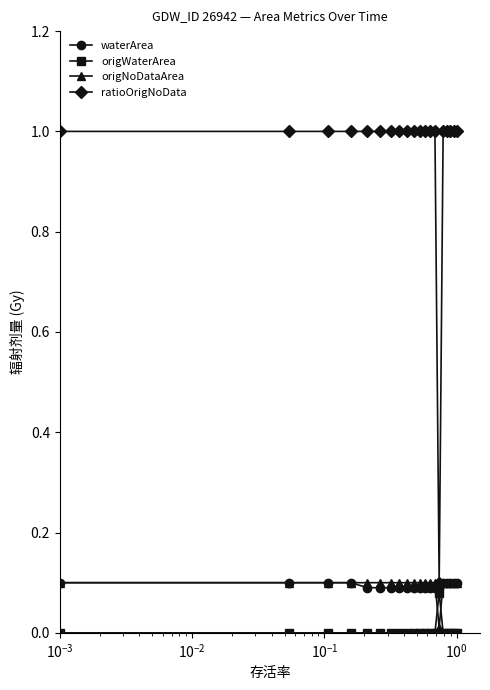

Which series has the largest total across all categories?

ratioOrigNoData